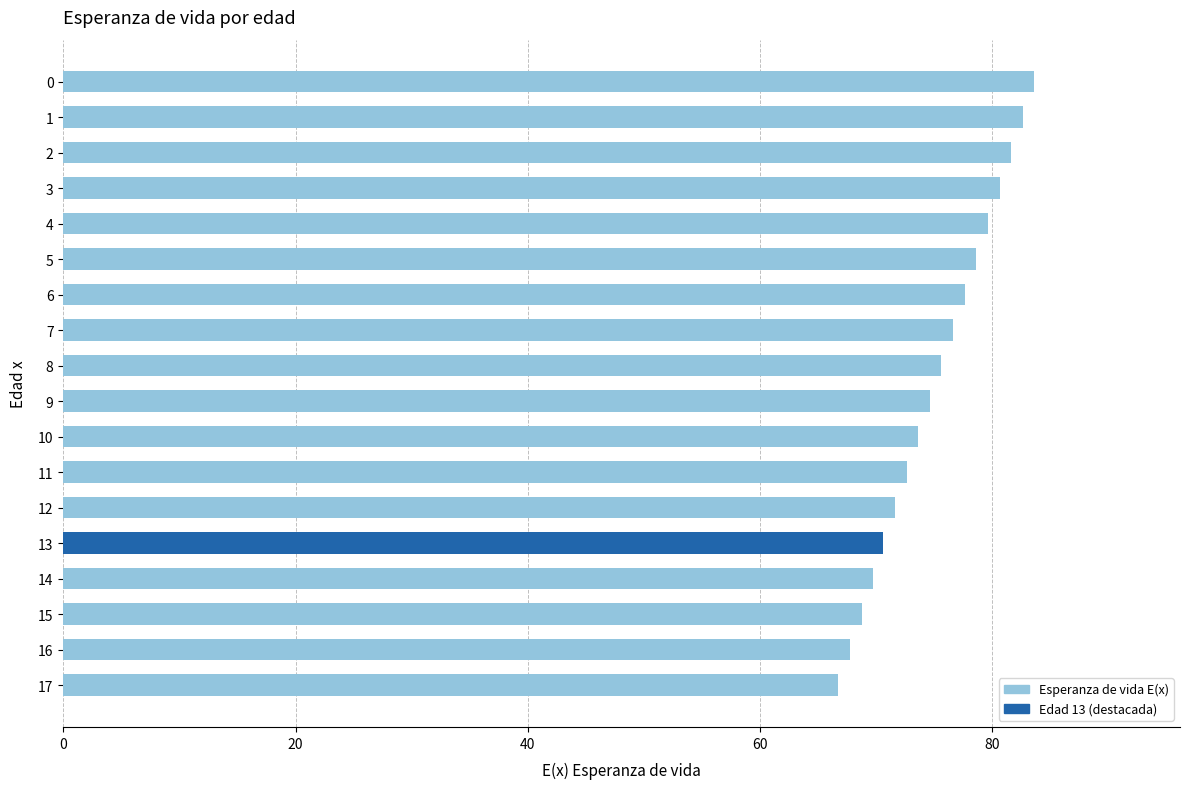

What is the average value?

75.1